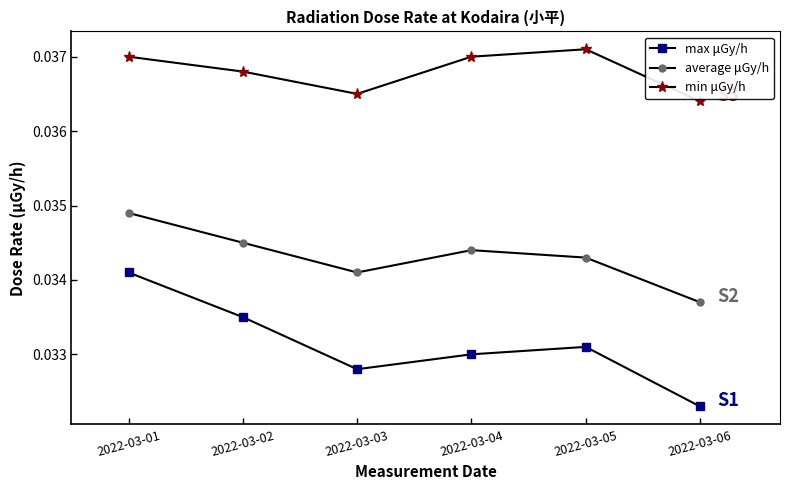

Does the chart display data point markers on the line(s)?

Yes